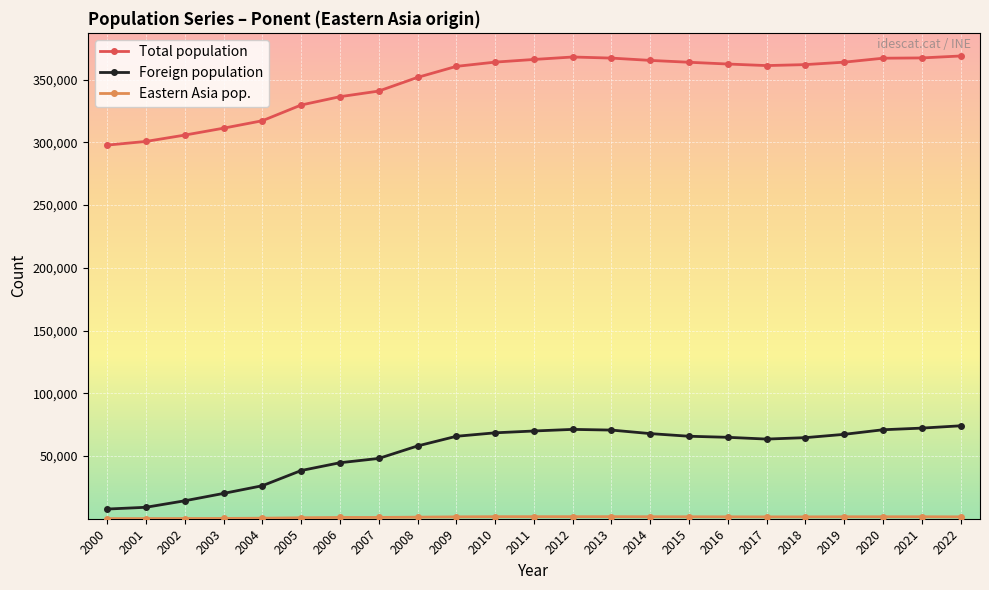

True or false: Foreign population has a value of 102462 at 2008.

False